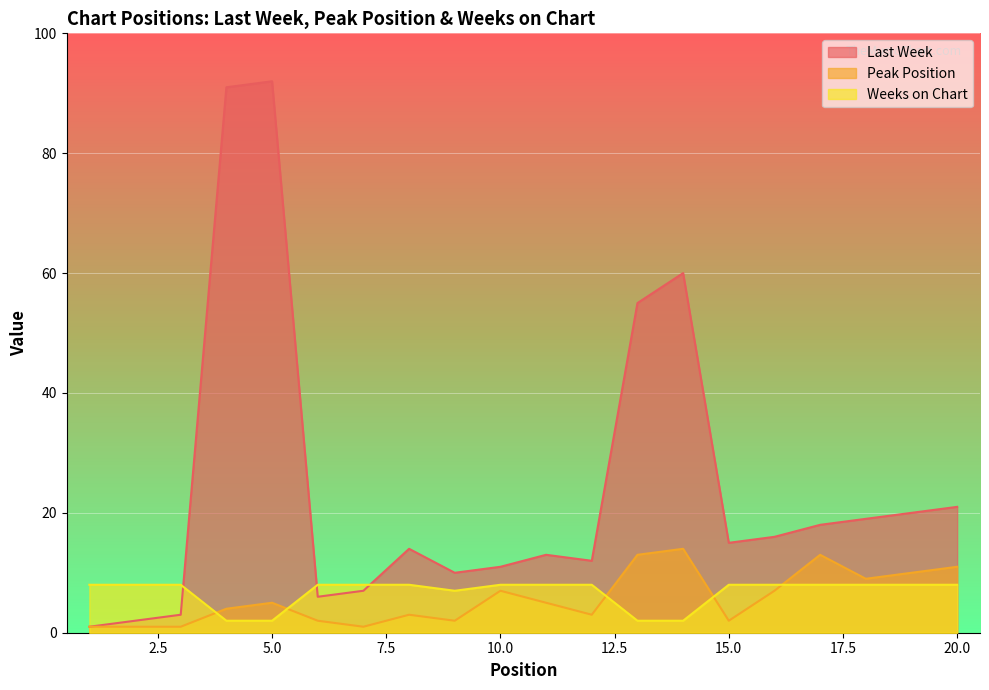

Which series has the largest range (max minus min)?

Last Week